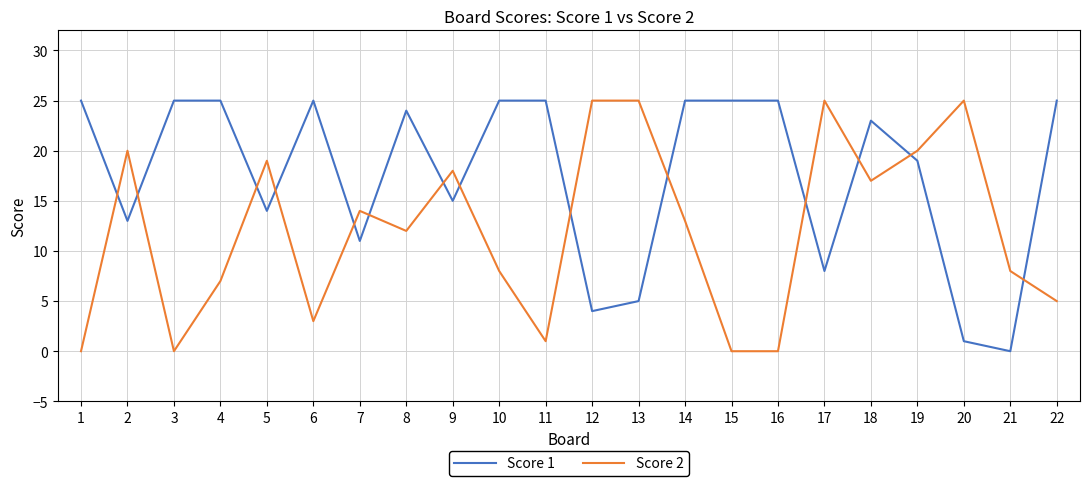

List the series in order of their overall mean, lowest first.

Score 2, Score 1